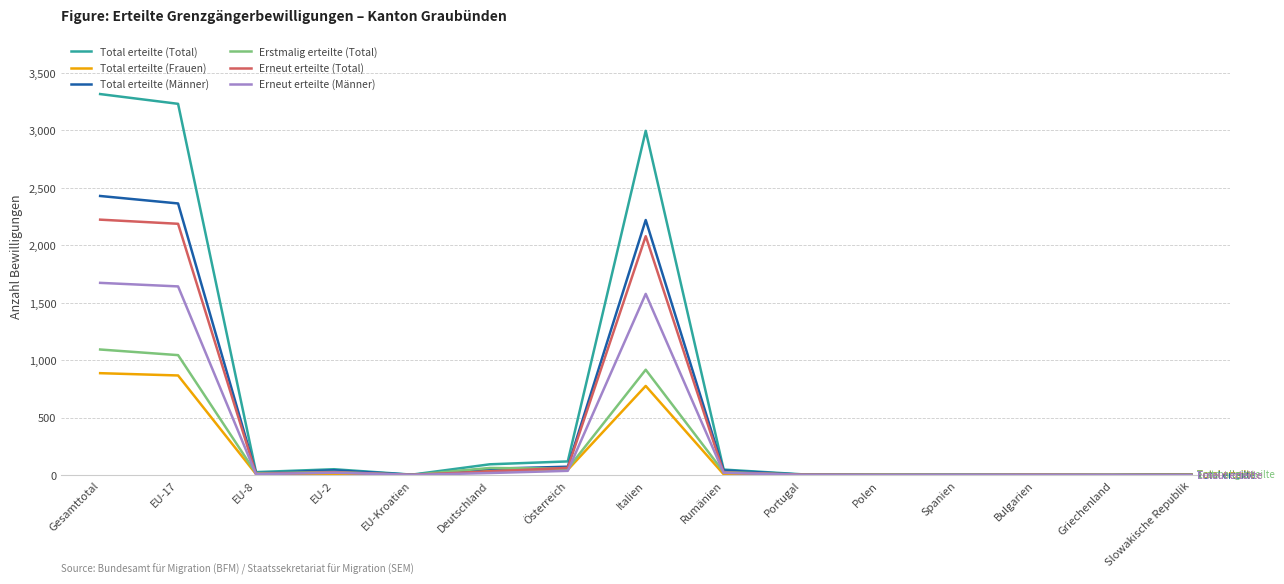

Which series has the widest spread of values?

Total erteilte (Total)